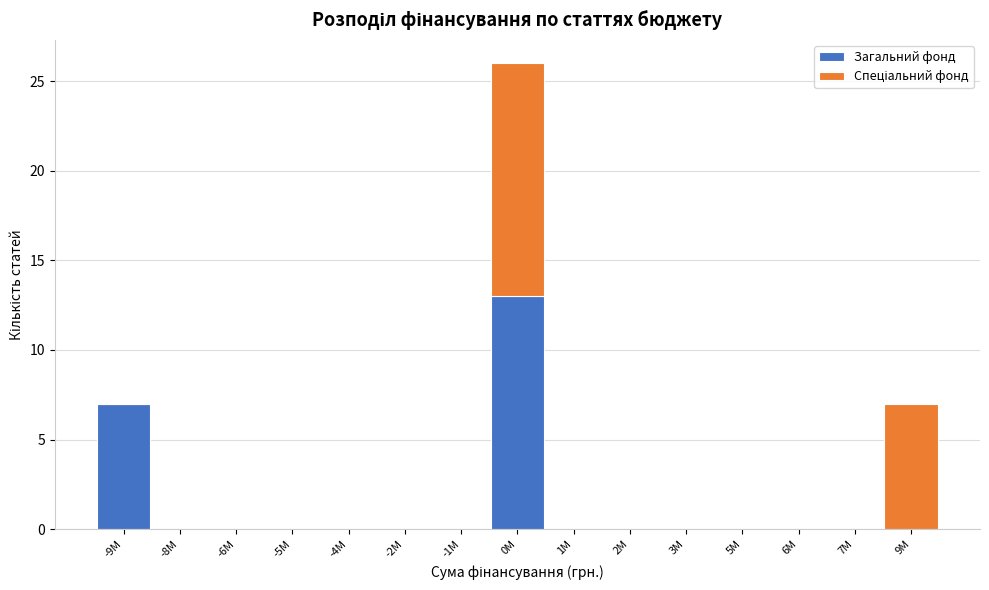

Reading left to right, what are the values for Загальний фонд?

-9M=7	-8M=0	-6M=0	-5M=0	-4M=0	-2M=0	-1M=0	0M=13	1M=0	2M=0	3M=0	5M=0	6M=0	7M=0	9M=0